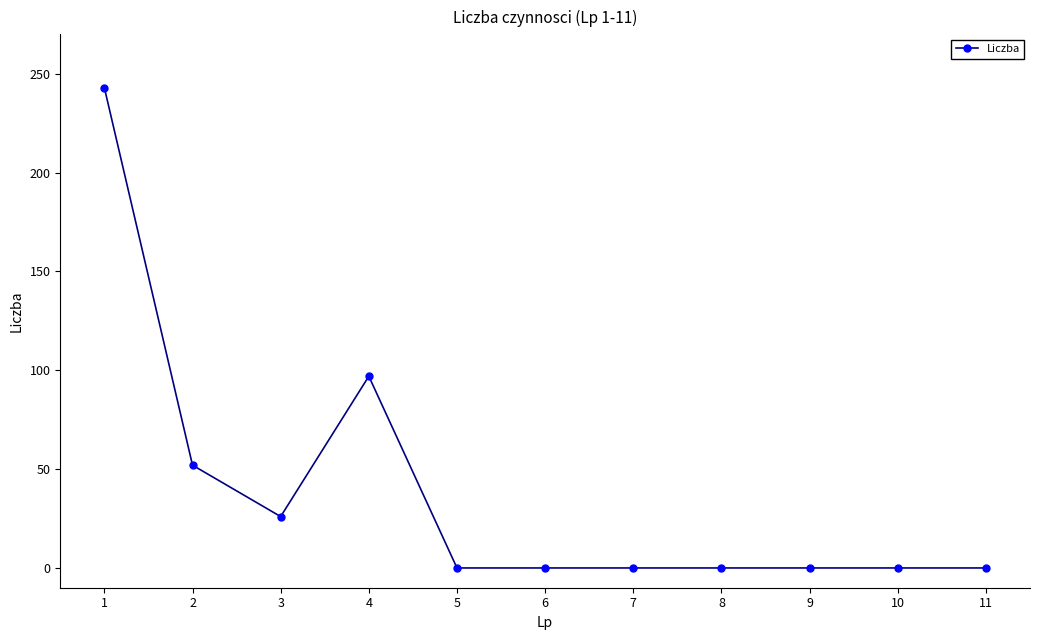

Is it true that the value at 6 is 0?

True